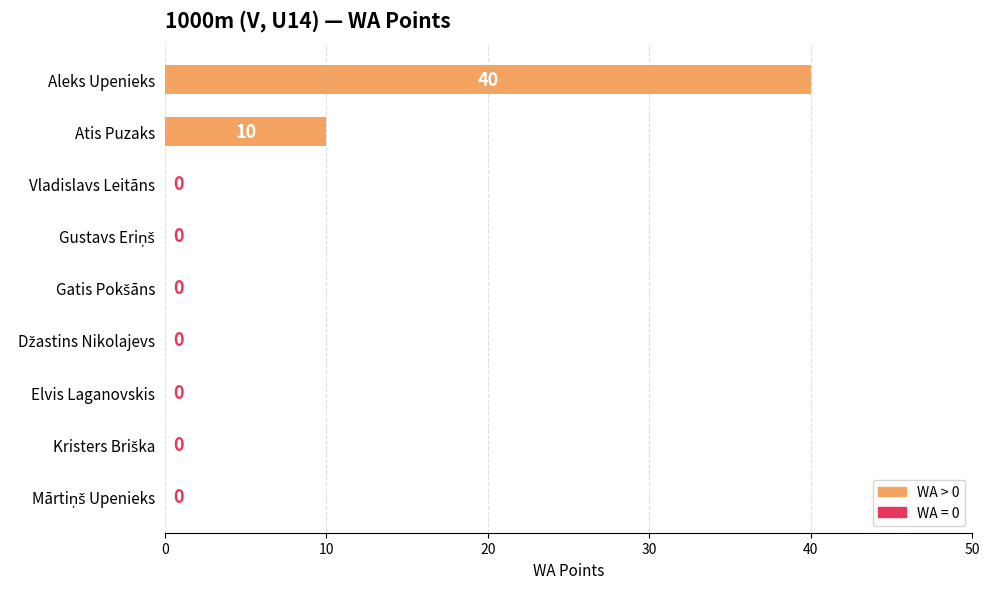

What is the change in value from Atis Puzaks to Elvis Laganovskis?

-10